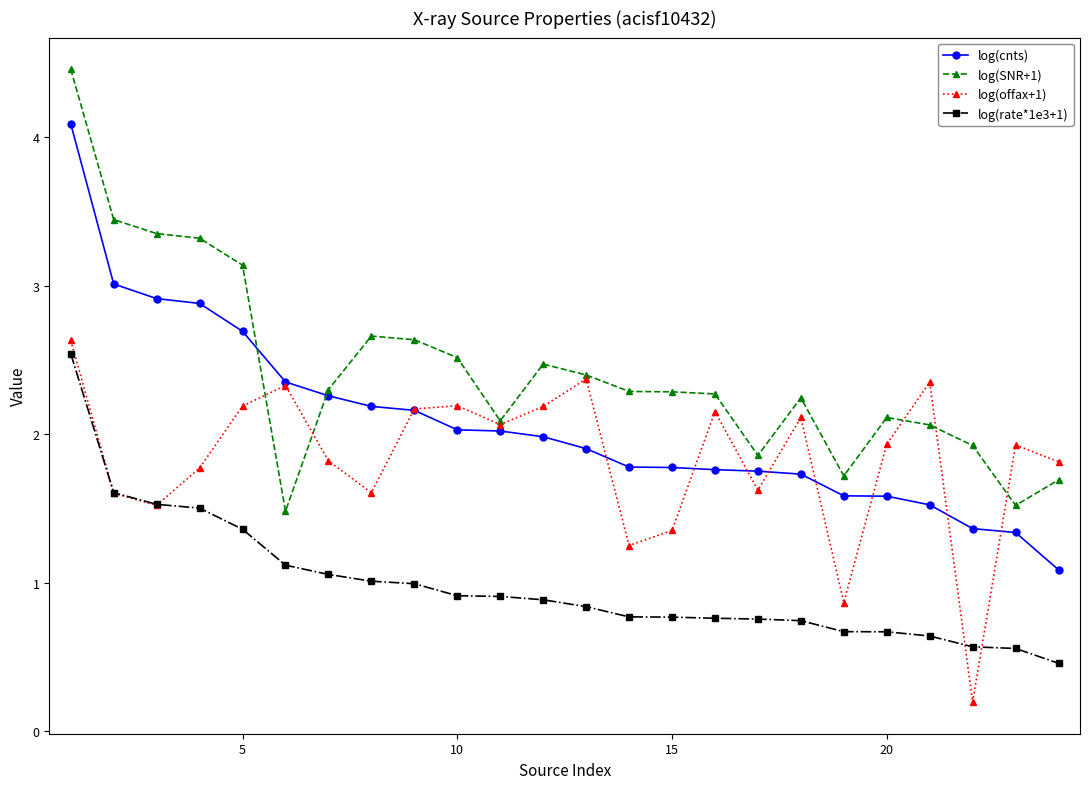

What are all the series names shown in the legend?

log(cnts), log(SNR+1), log(offax+1), log(rate*1e3+1)